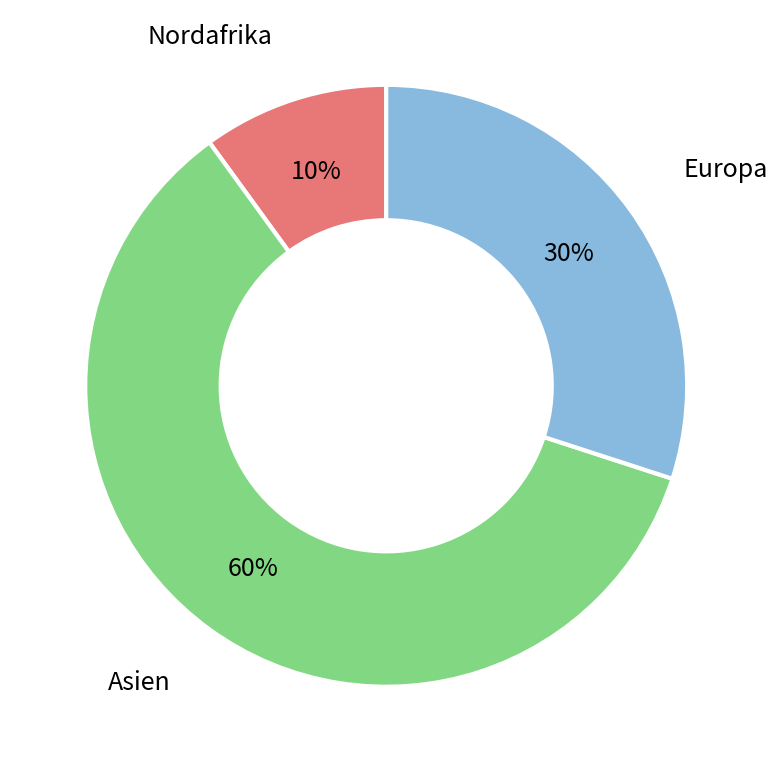

How many segments does this pie chart have?

3